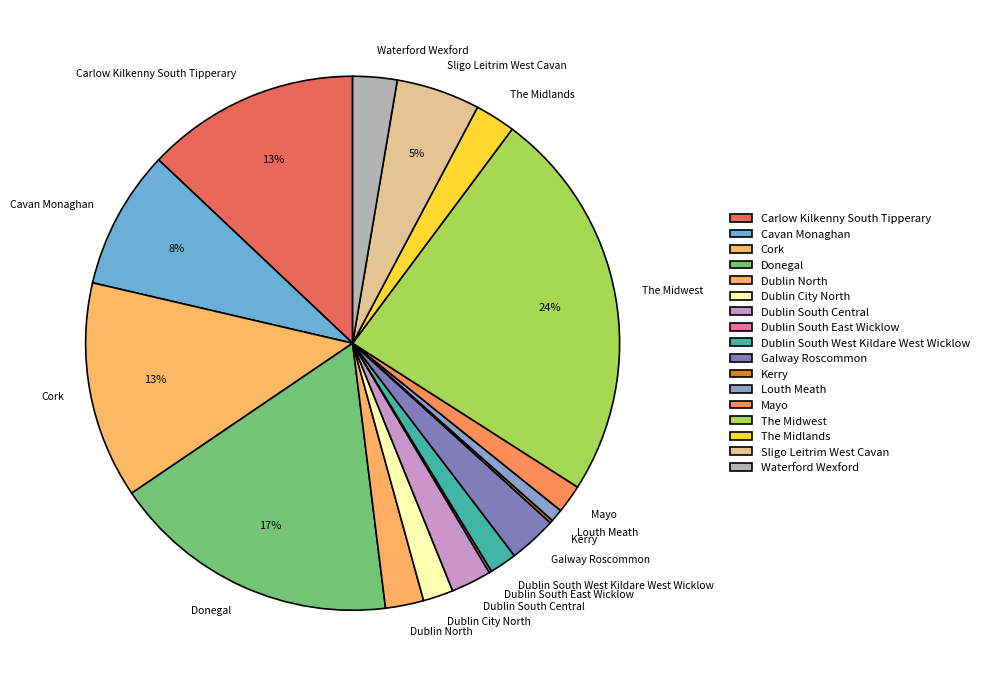

Is it true that Dublin North is 2% of the pie?

True